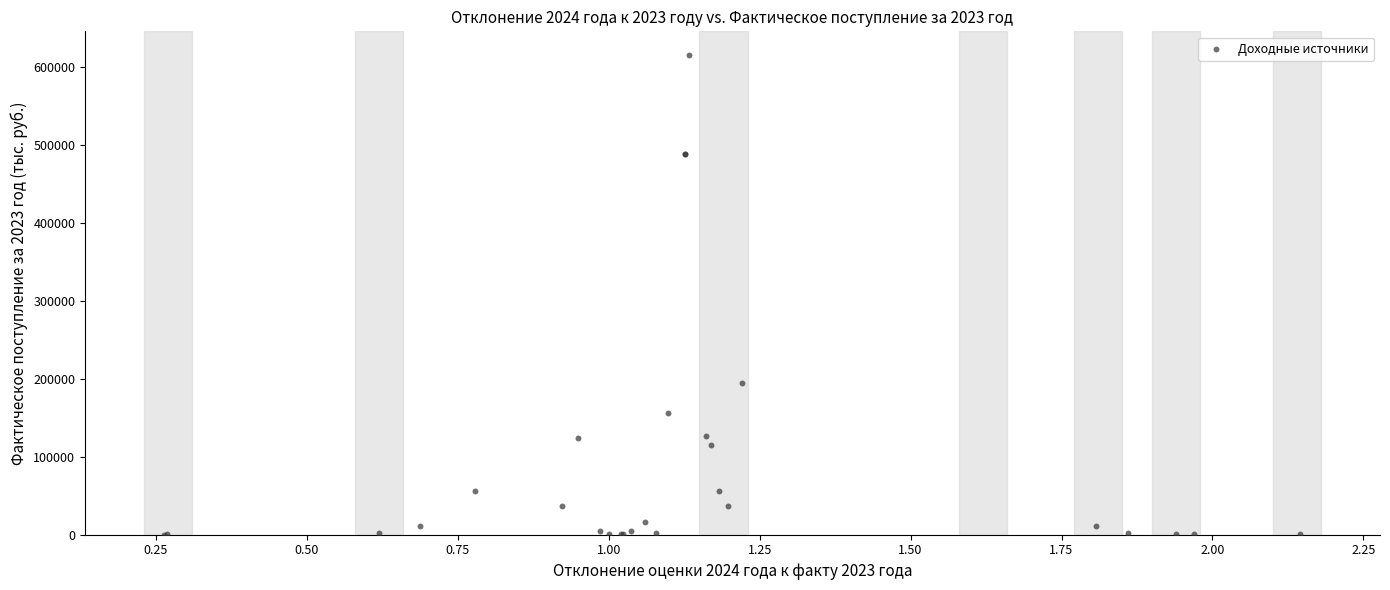

What Y value in the scatter plot is closest to 307579?

194890.2